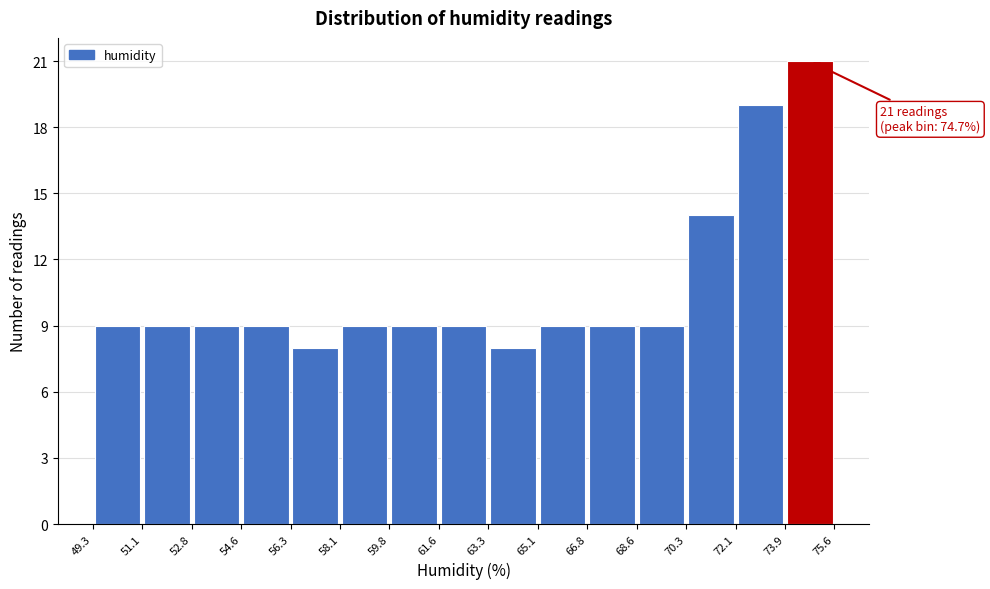

Which range on the x-axis has the tallest bar?

73.9 to 75.6